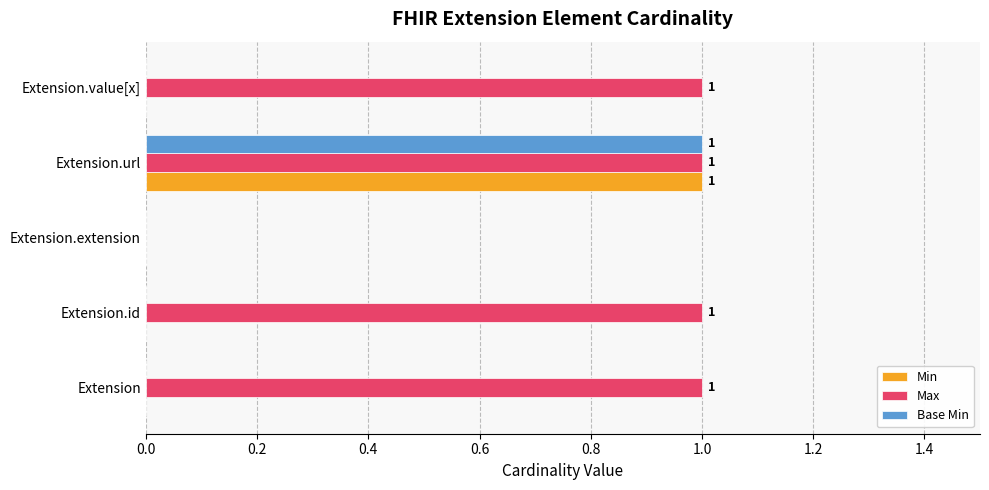

Is it true that Base Min equals -1 at Extension?

False